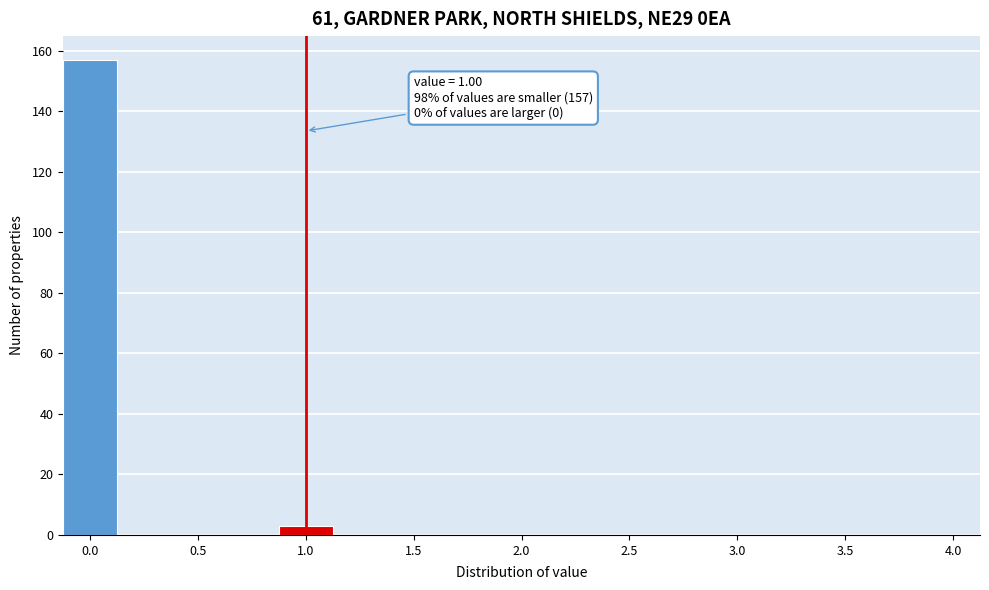

Over which range of the x-axis is the bar tallest?

-0.125 to 0.125